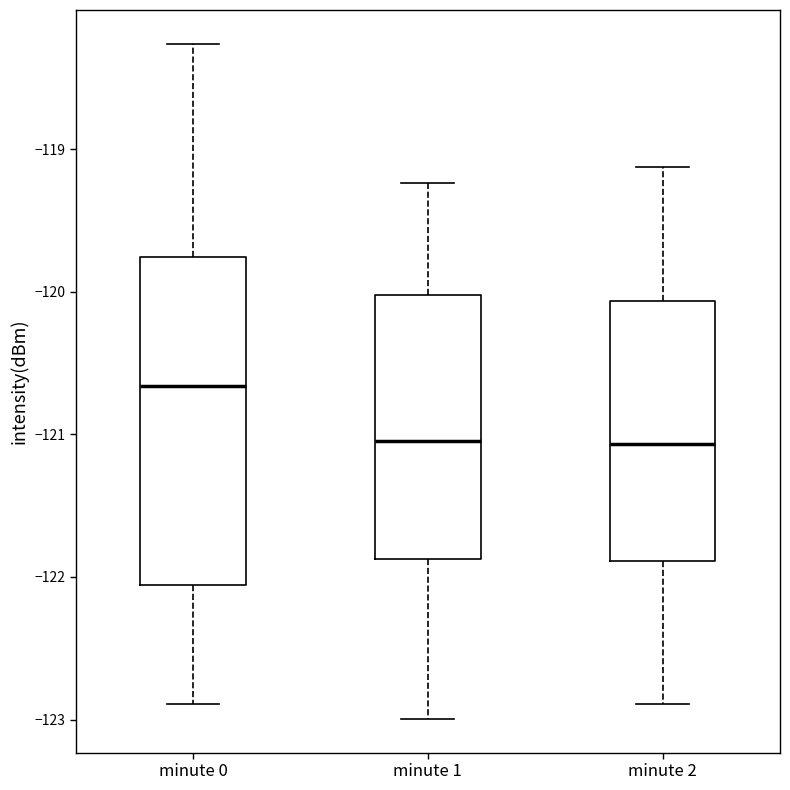

Comparing the boxes themselves (not the whiskers), which one is the tallest?

minute 0